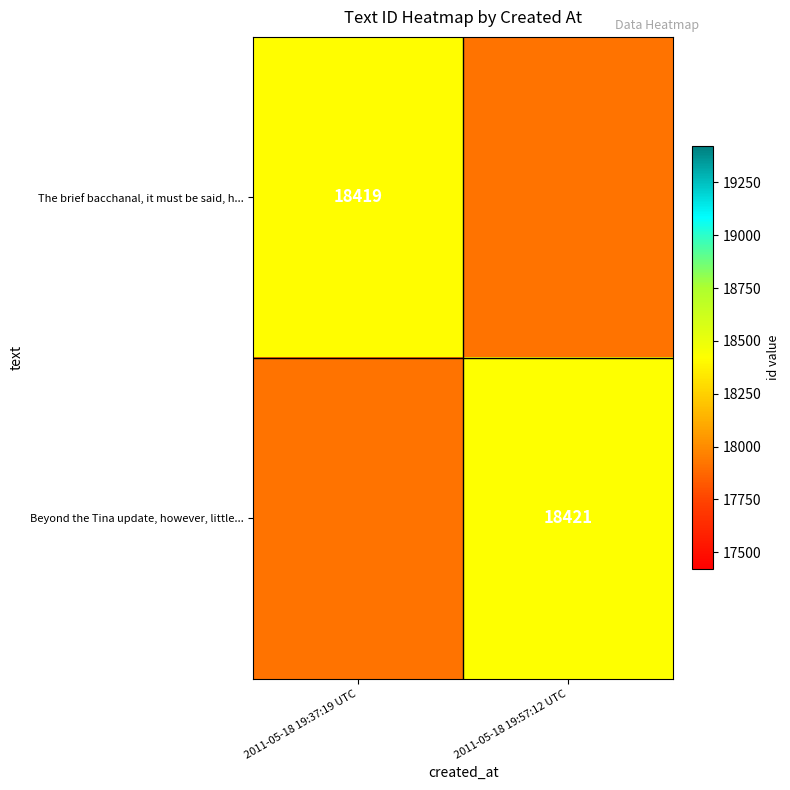

True or false: The brief bacchanal, it must be said, h... has a value of 29725 at 2011-05-18 19:37:19 UTC.

False